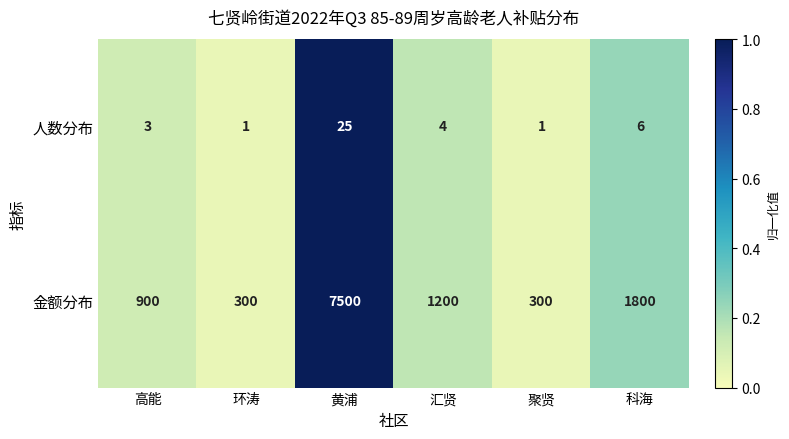

Reading left to right, list all the values displayed in this chart.

人数分布: 高能=3	环涛=1	黄浦=25	汇贤=4	聚贤=1	科海=6
金额分布: 高能=900	环涛=300	黄浦=7500	汇贤=1200	聚贤=300	科海=1800